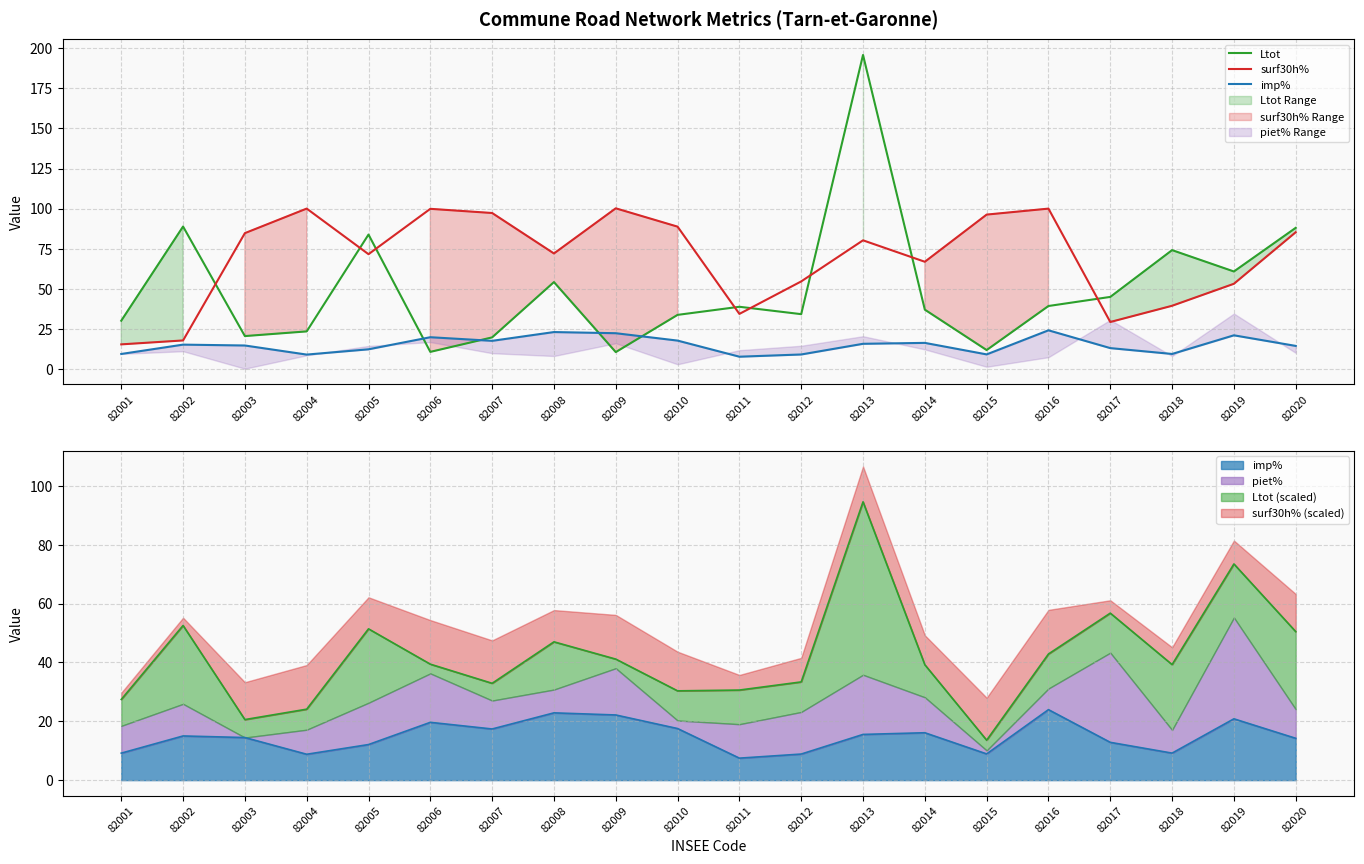

Which series has the largest total across all categories?

surf30h%